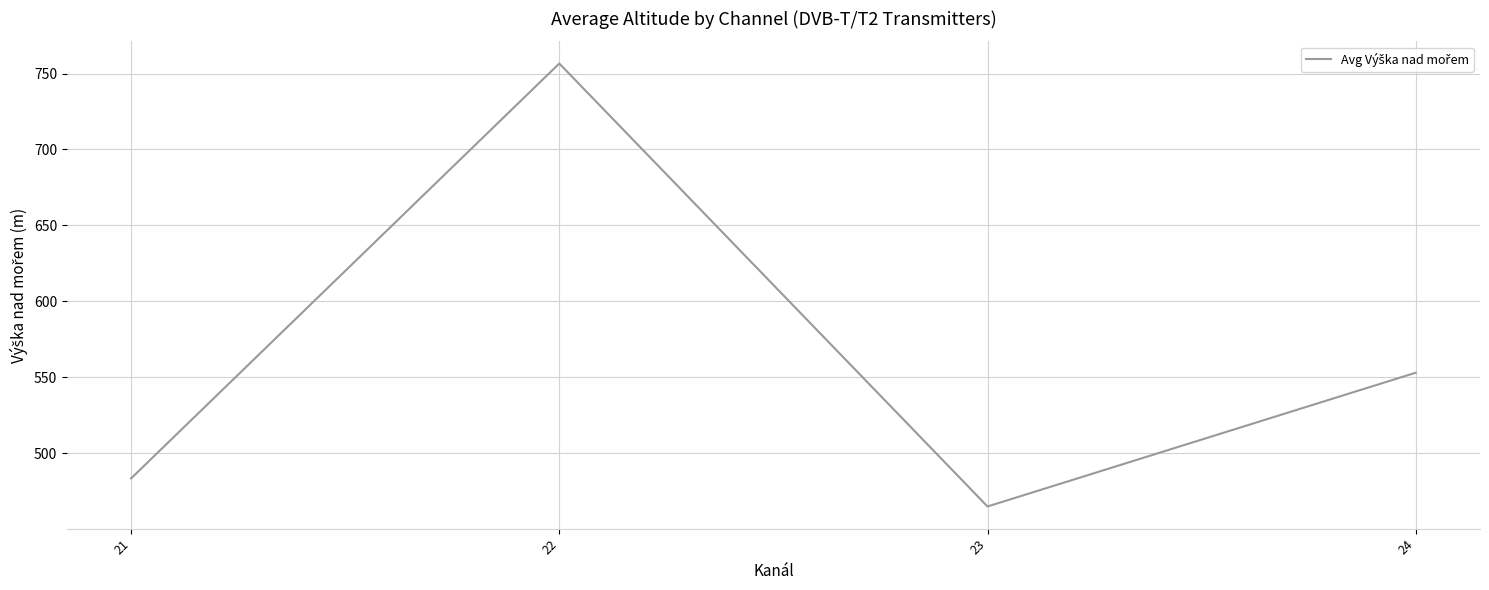

Does the chart display data point markers on the line(s)?

No